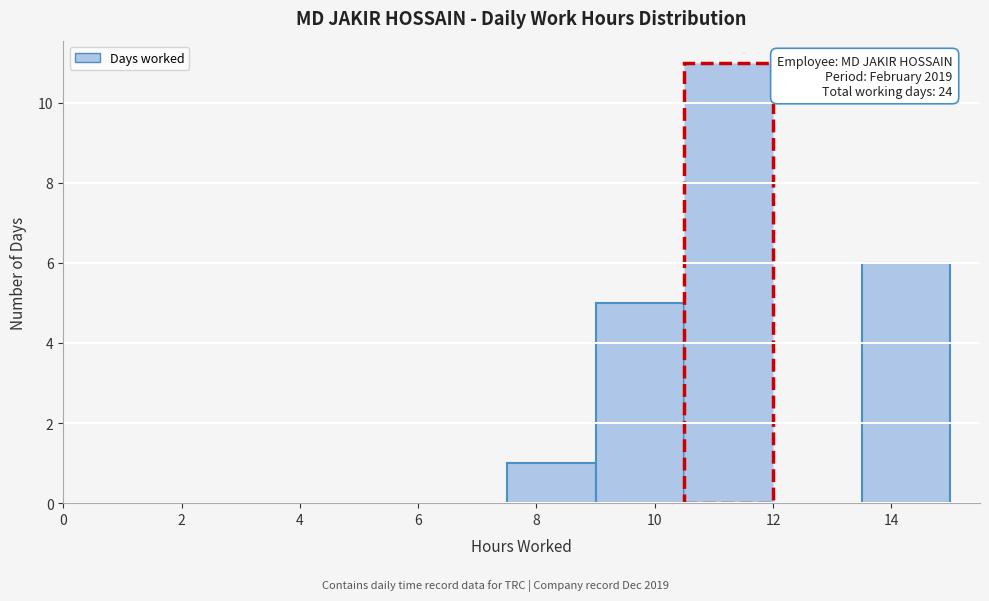

Over which range of the x-axis is the bar tallest?

10.5 to 12.0